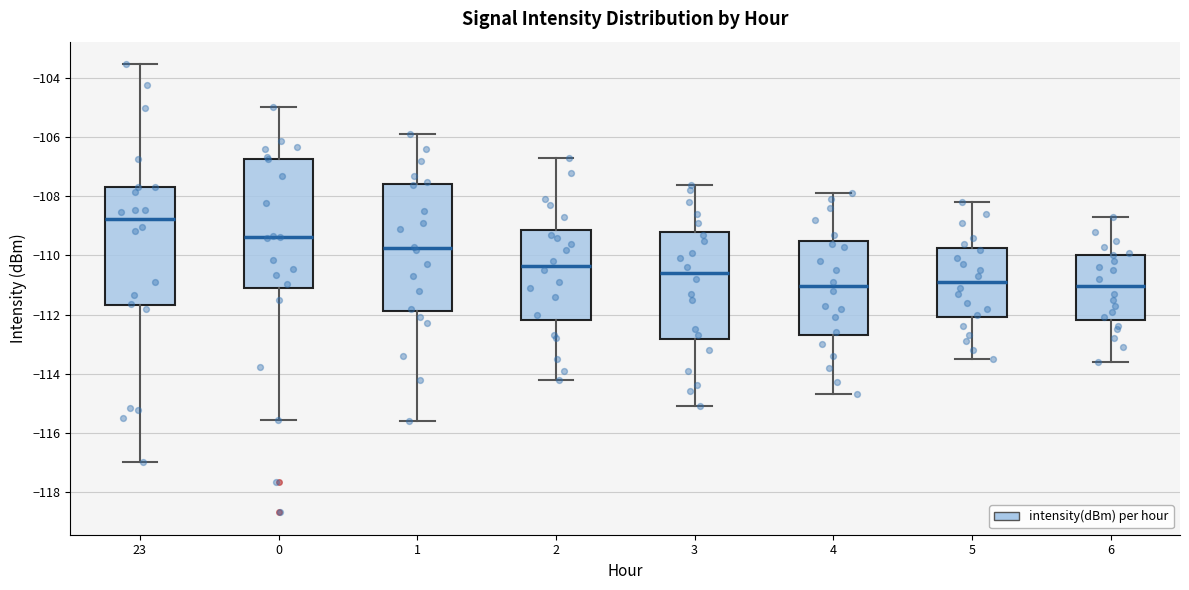

Reading left to right, transcribe this box plot: for each box, give where its median line is, the range the box spans, and where its two whiskers end, as read against the y-axis. The values are not printed on the chart, so give them approximately, as read against the axis.

23: median -108.8, box -111.6 to -107.6, whiskers -117.0 to -103.6
0: median -109.4, box -111.0 to -106.8, whiskers -115.6 to -105.0
1: median -109.8, box -111.8 to -107.6, whiskers -115.6 to -105.8
2: median -110.4, box -112.2 to -109.2, whiskers -114.2 to -106.6
3: median -110.6, box -112.8 to -109.2, whiskers -115.0 to -107.6
4: median -111.0, box -112.6 to -109.6, whiskers -114.6 to -107.8
5: median -110.8, box -112.0 to -109.8, whiskers -113.4 to -108.2
6: median -111.0, box -112.2 to -110.0, whiskers -113.6 to -108.6